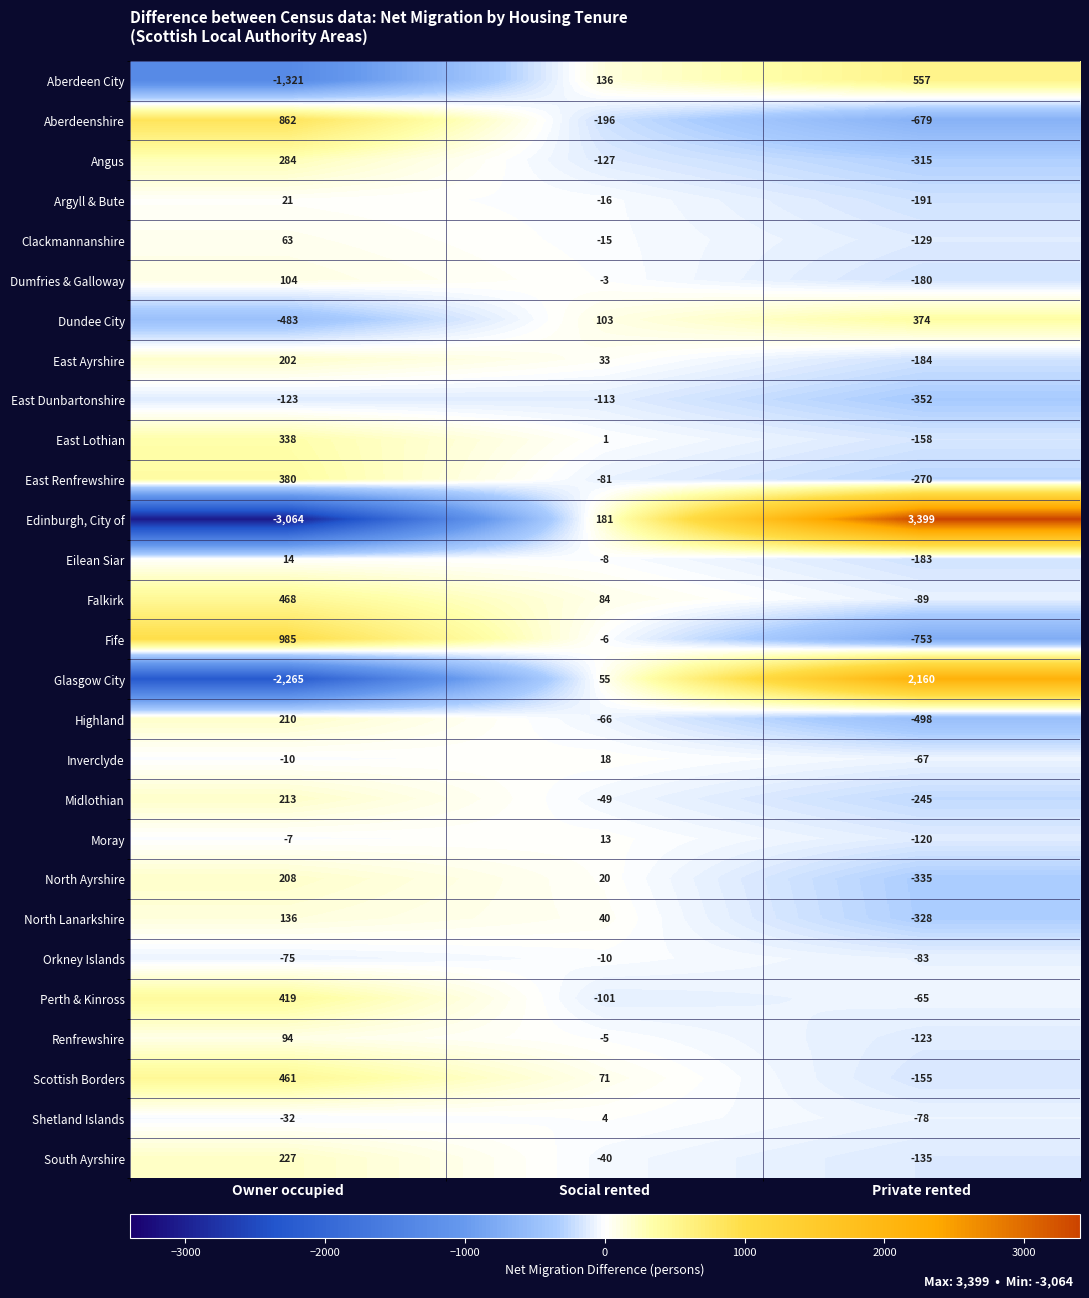

At which category is the sum across all series the highest?

Private rented